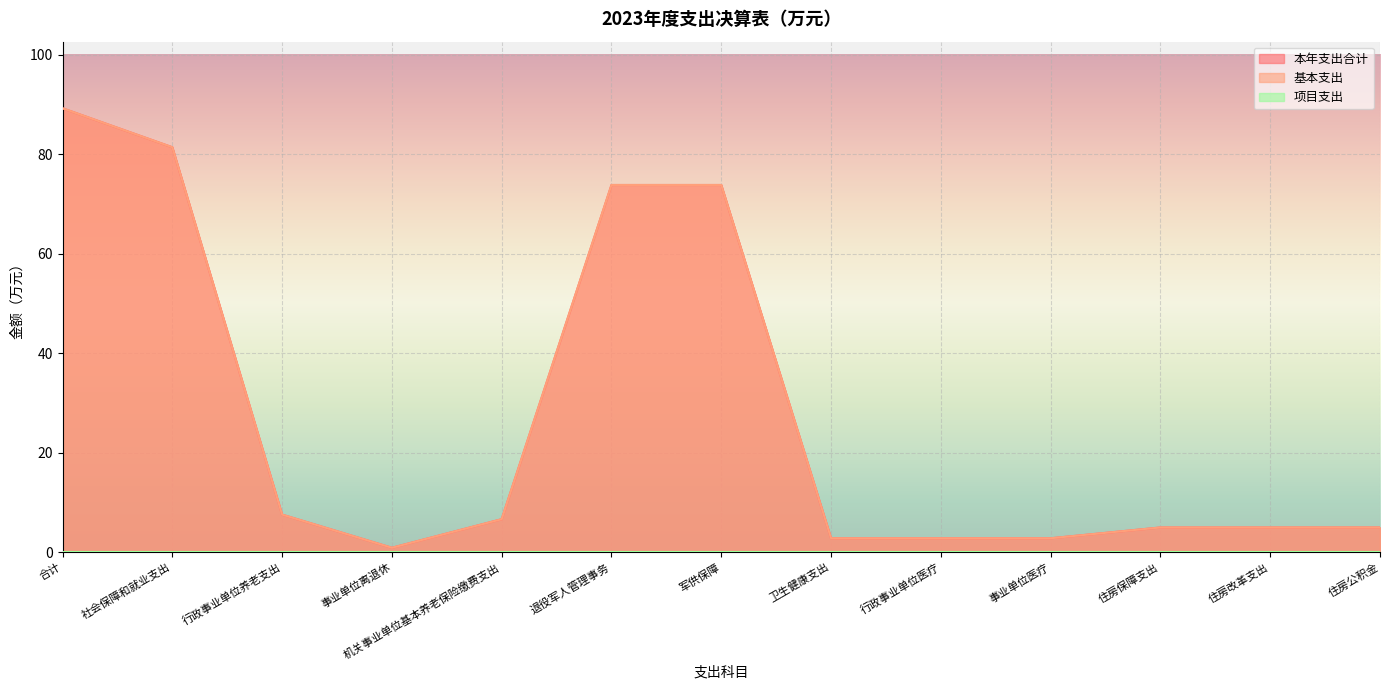

True or false: 本年支出合计 has a value of 1.3 at 卫生健康支出.

False